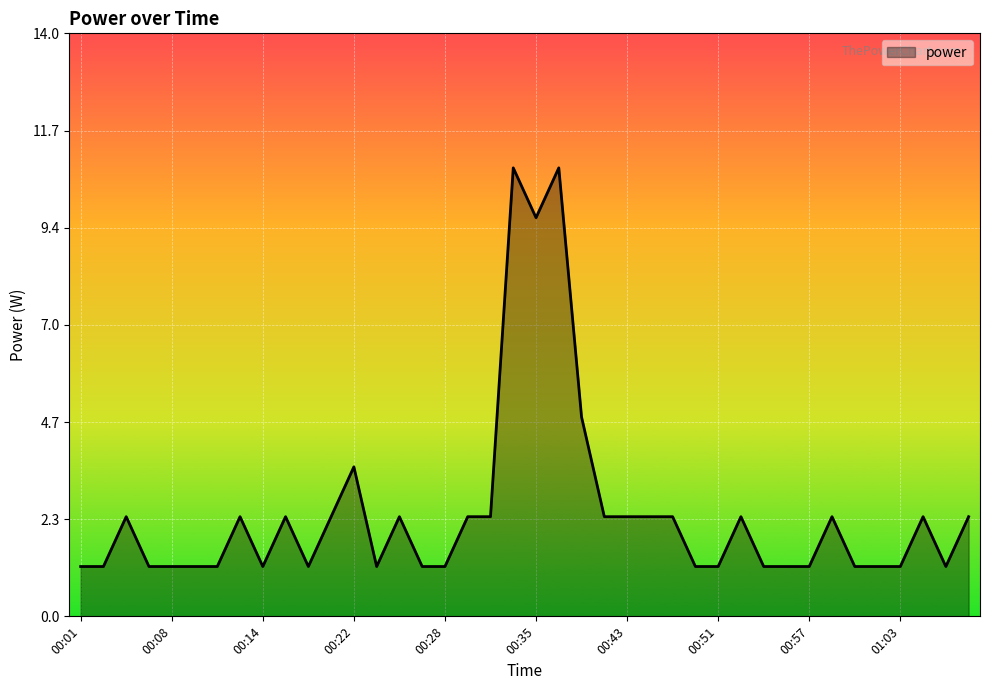

How many values are below 2?

20